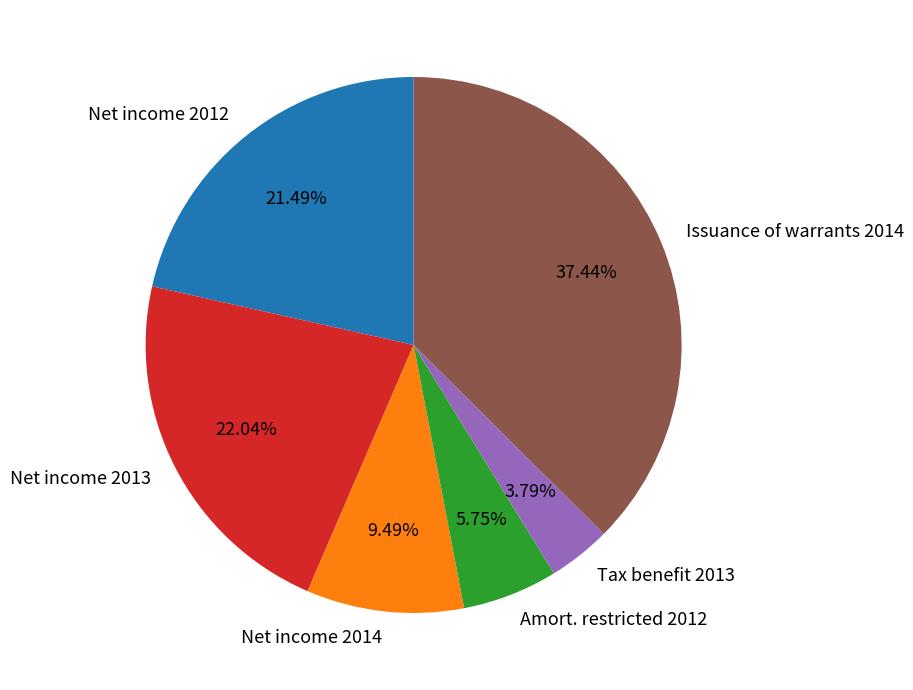

Is the sum of Net income 2013 and Net income 2014 greater than half?

No